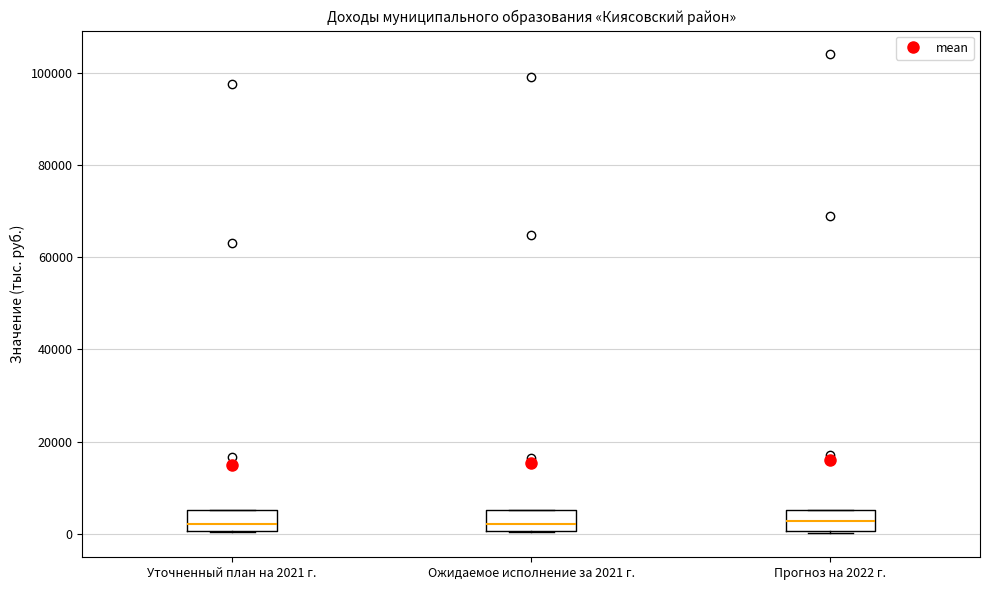

Reading left to right, transcribe this box plot: for each box, give where its median line is, the range the box spans, and where its two whiskers end, as read against the y-axis. The values are not printed on the chart, so give them approximately, as read against the axis.

Уточненный план на 2021 г.: median 2000, box 0 to 6000, whiskers 0 to 6000
Ожидаемое исполнение за 2021 г.: median 2000, box 0 to 6000, whiskers 0 to 6000
Прогноз на 2022 г.: median 2000, box 0 to 6000, whiskers 0 to 6000